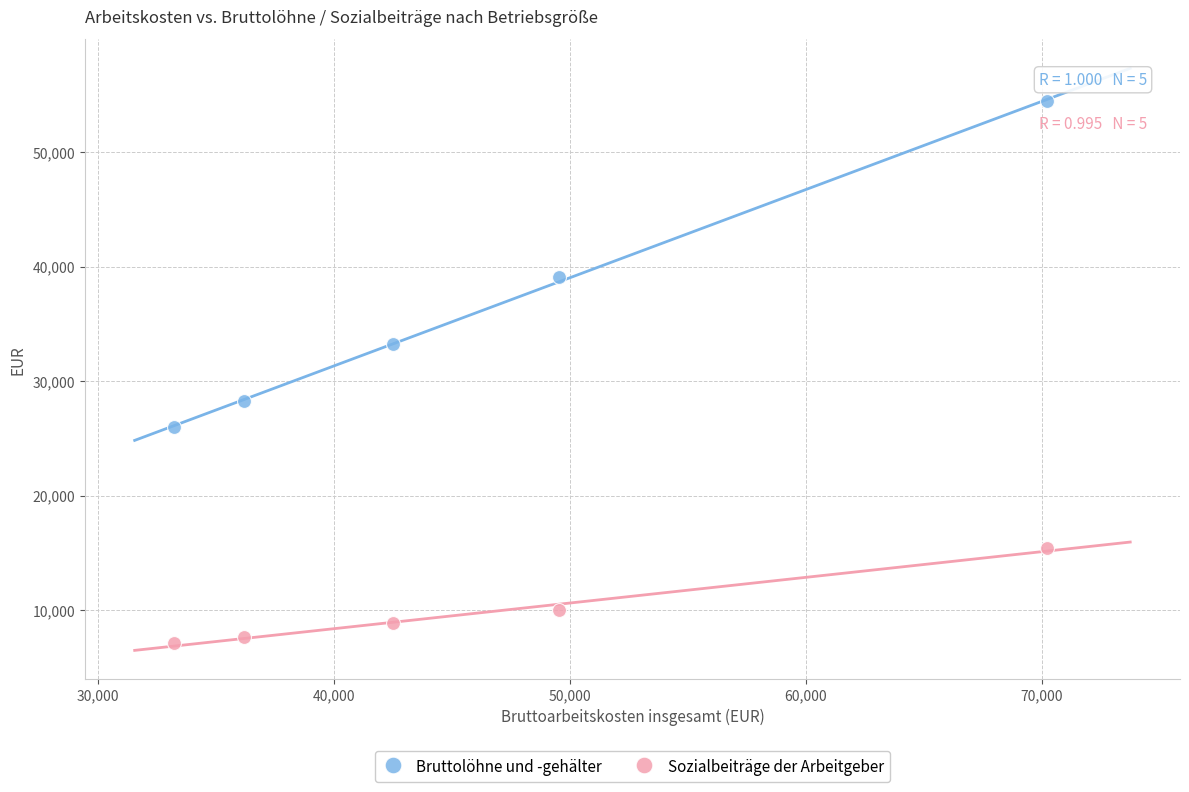

Across all data points, what is the range of Y values (max minus min)?

47321